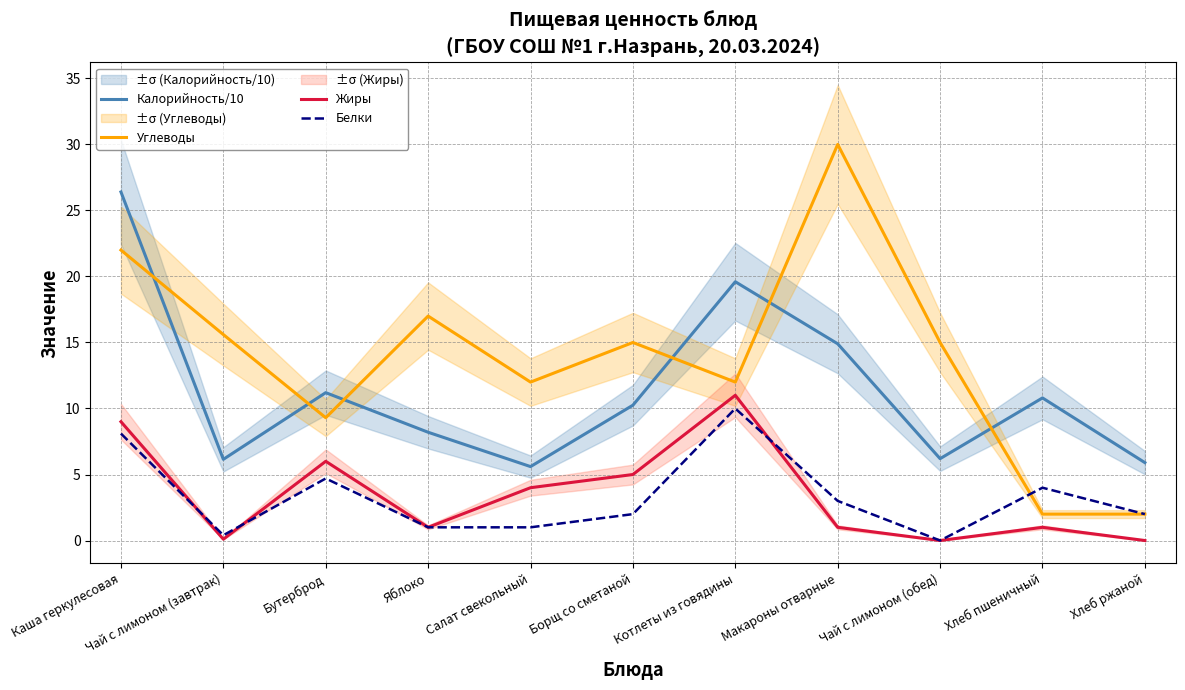

What is the highest value of the Калорийность/10 series?

26.4